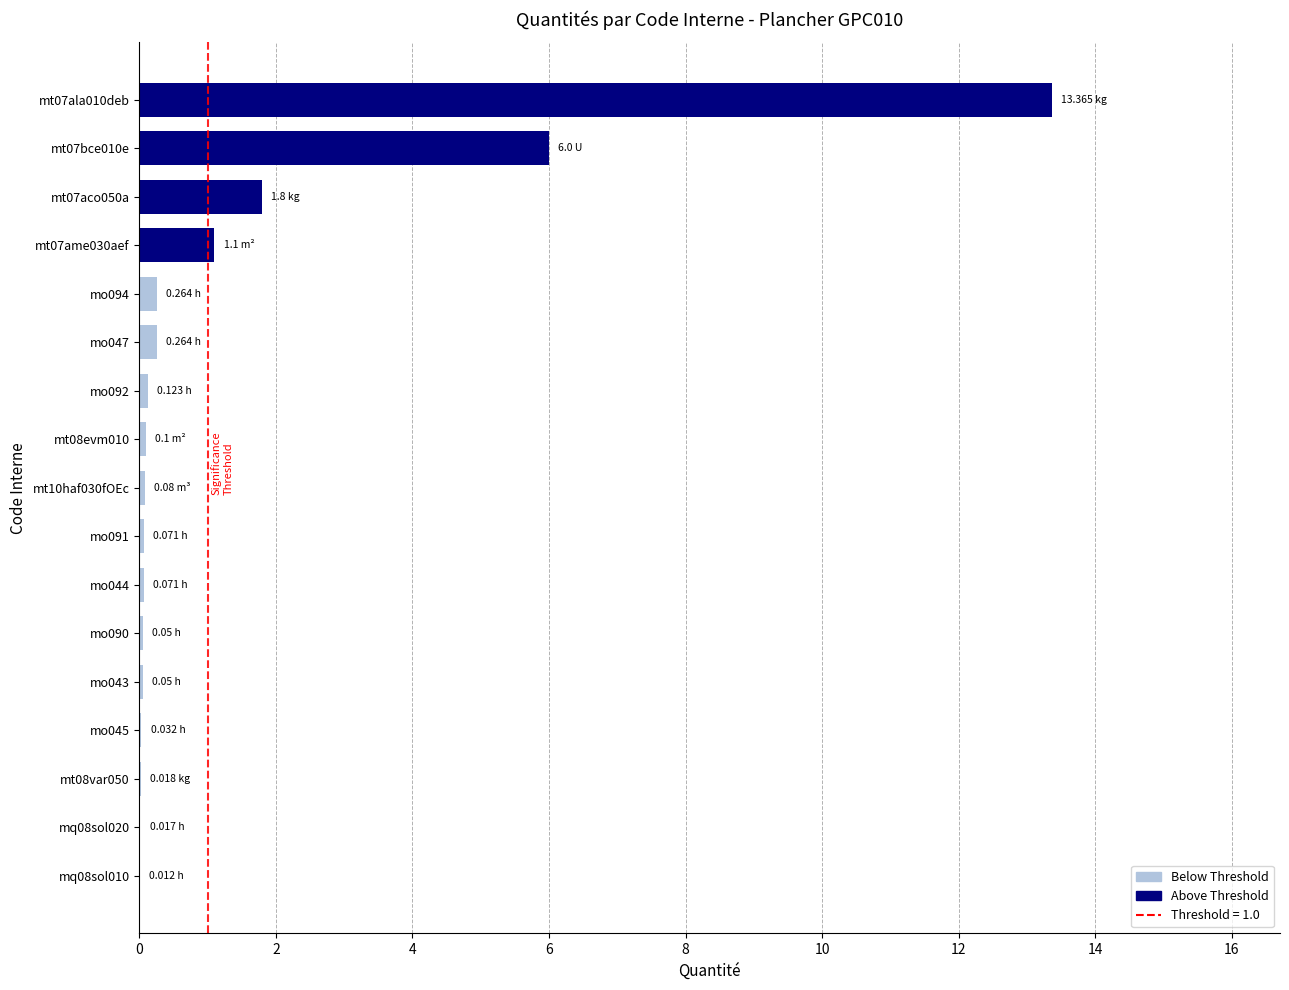

What is the sum of all values?

23.4